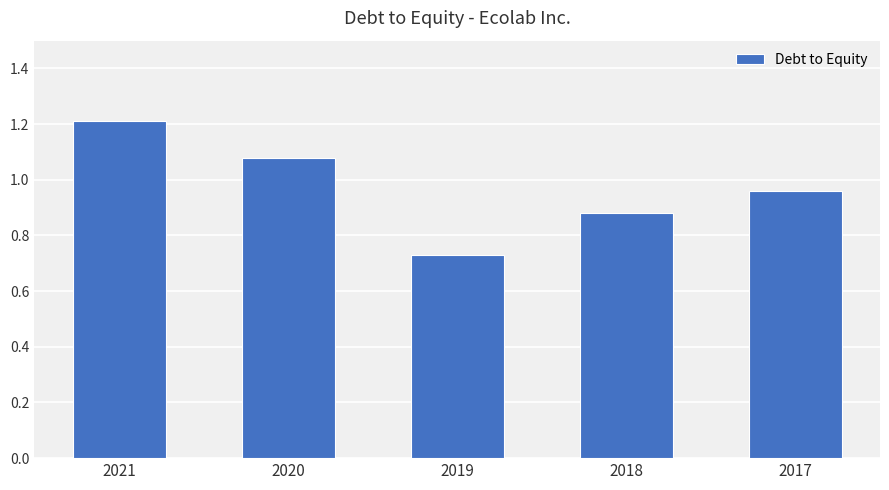

The chart shows a value of 1.2 at 2019. True or false?

False